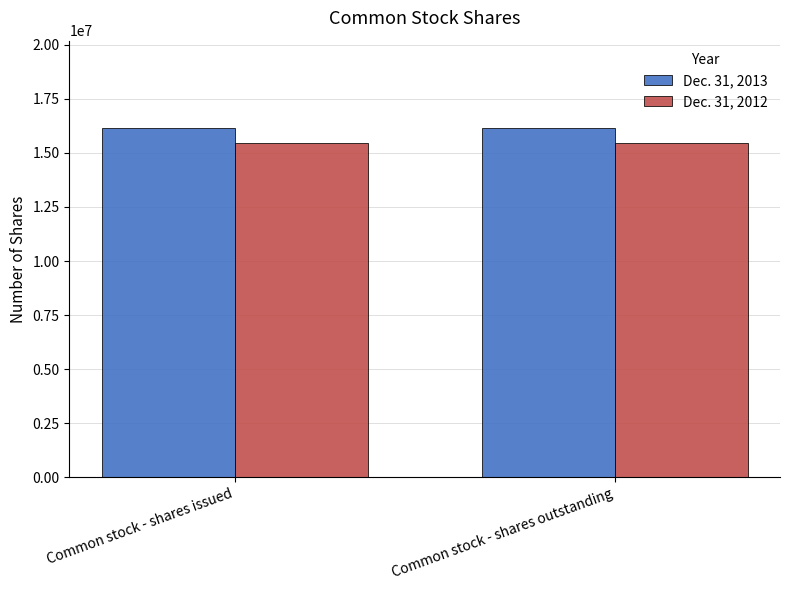

Reading left to right, what are all the values shown in this chart?

Dec. 31, 2013: Common stock - shares issued=16152756	Common stock - shares outstanding=16152756
Dec. 31, 2012: Common stock - shares issued=15438961	Common stock - shares outstanding=15438961